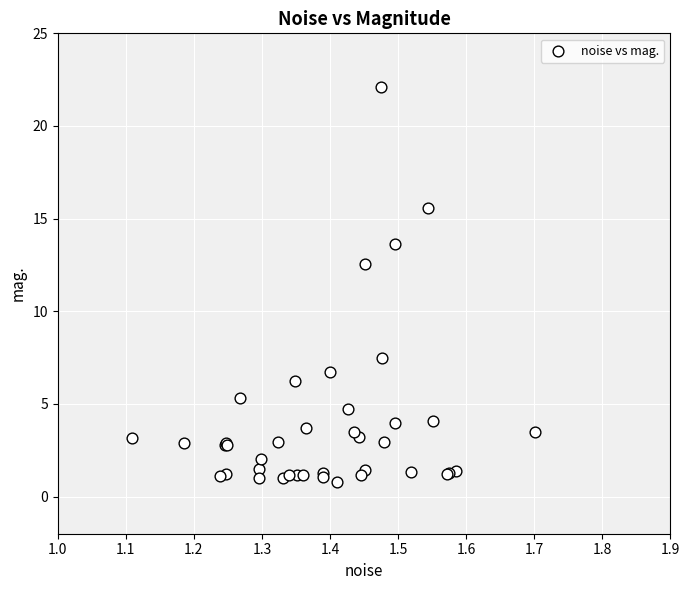

What Y value in the scatter plot is closest to 11?

12.6